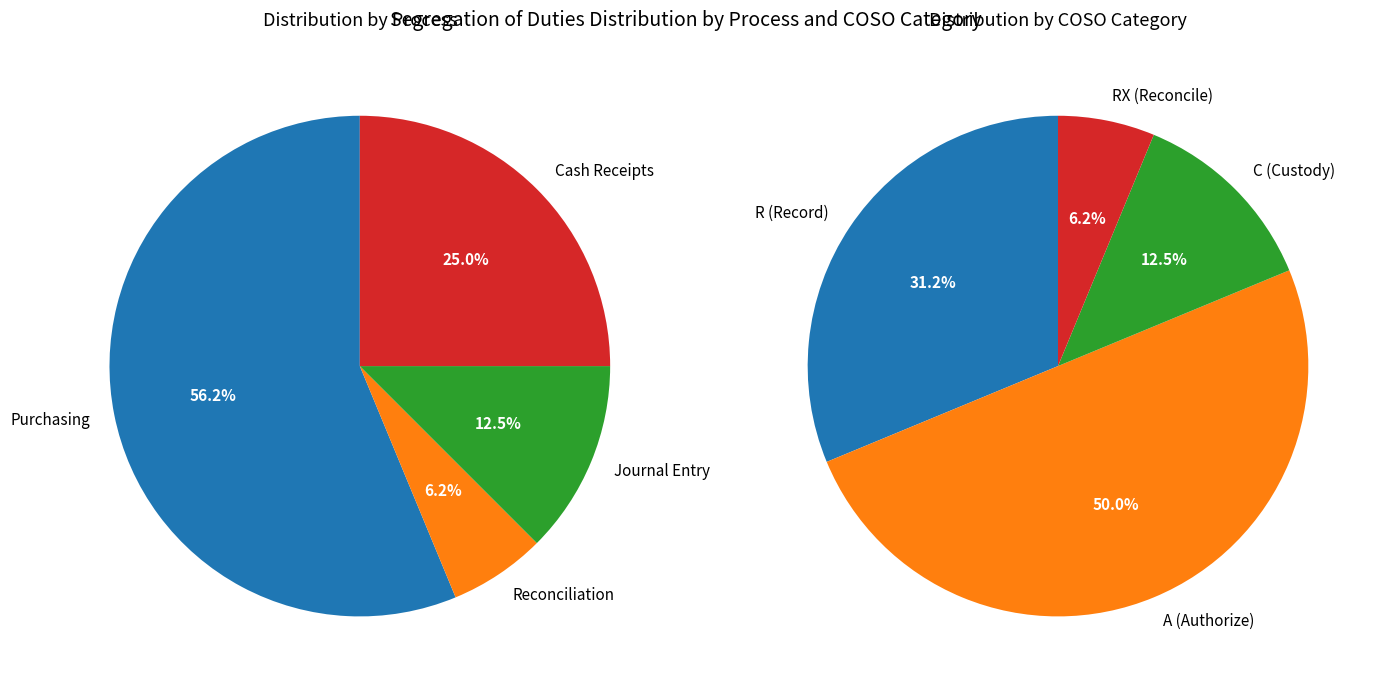

To the nearest percent, what is the combined percentage of 3 and 2?

50%